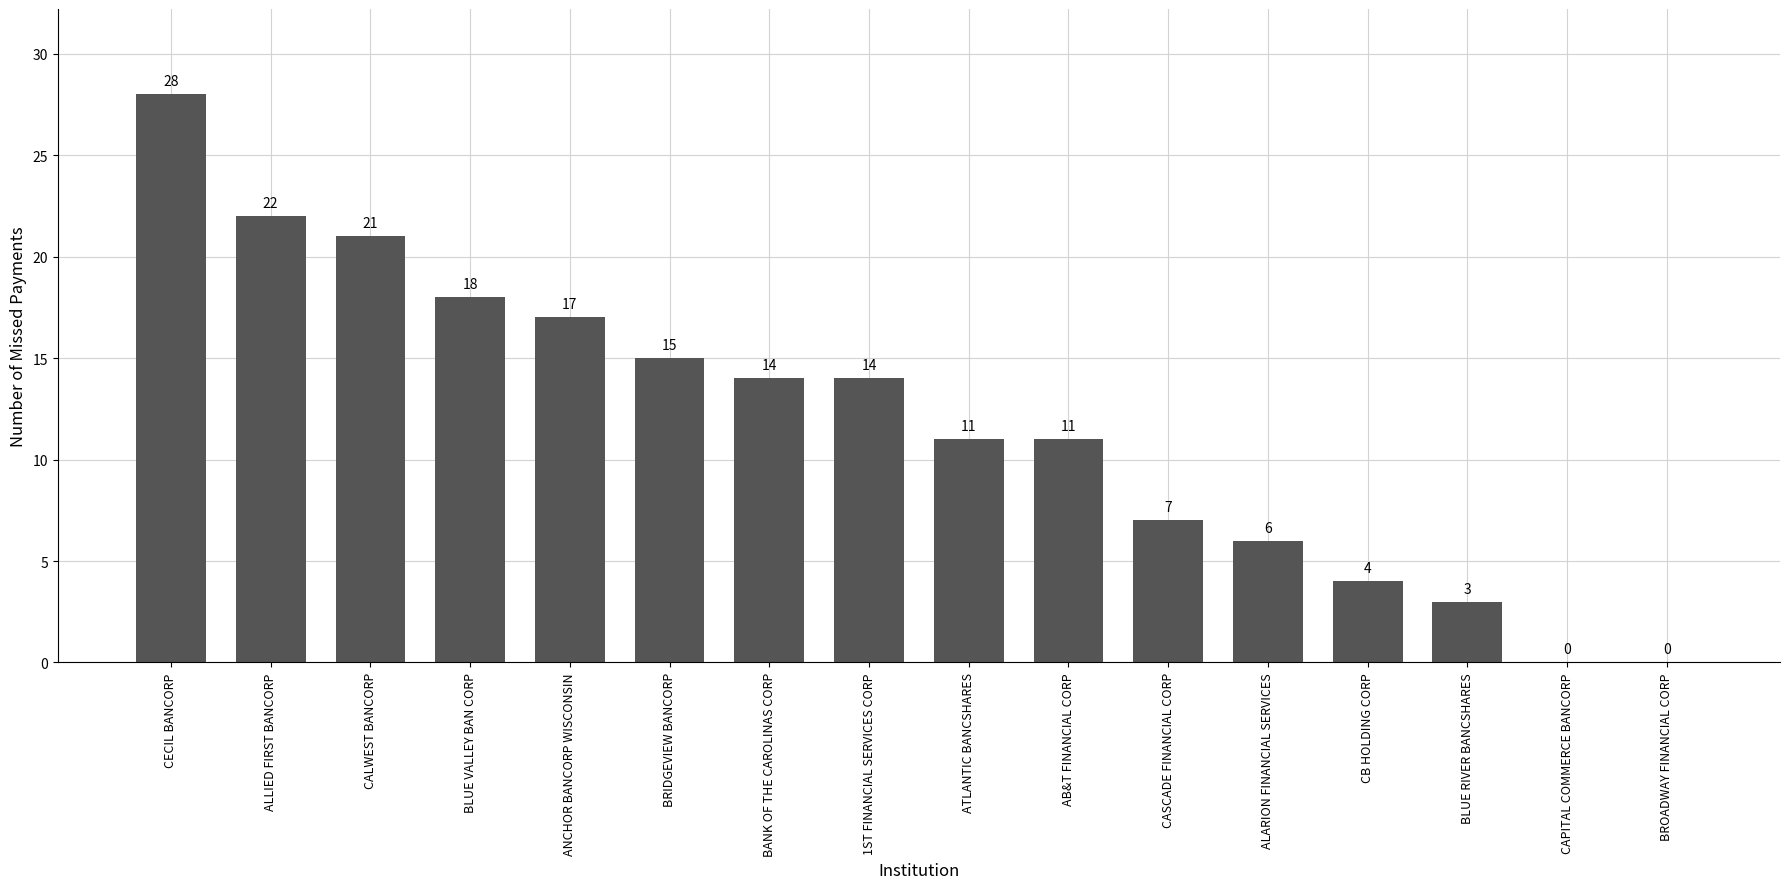

What value does the data have at CALWEST BANCORP, to the nearest 5?

20